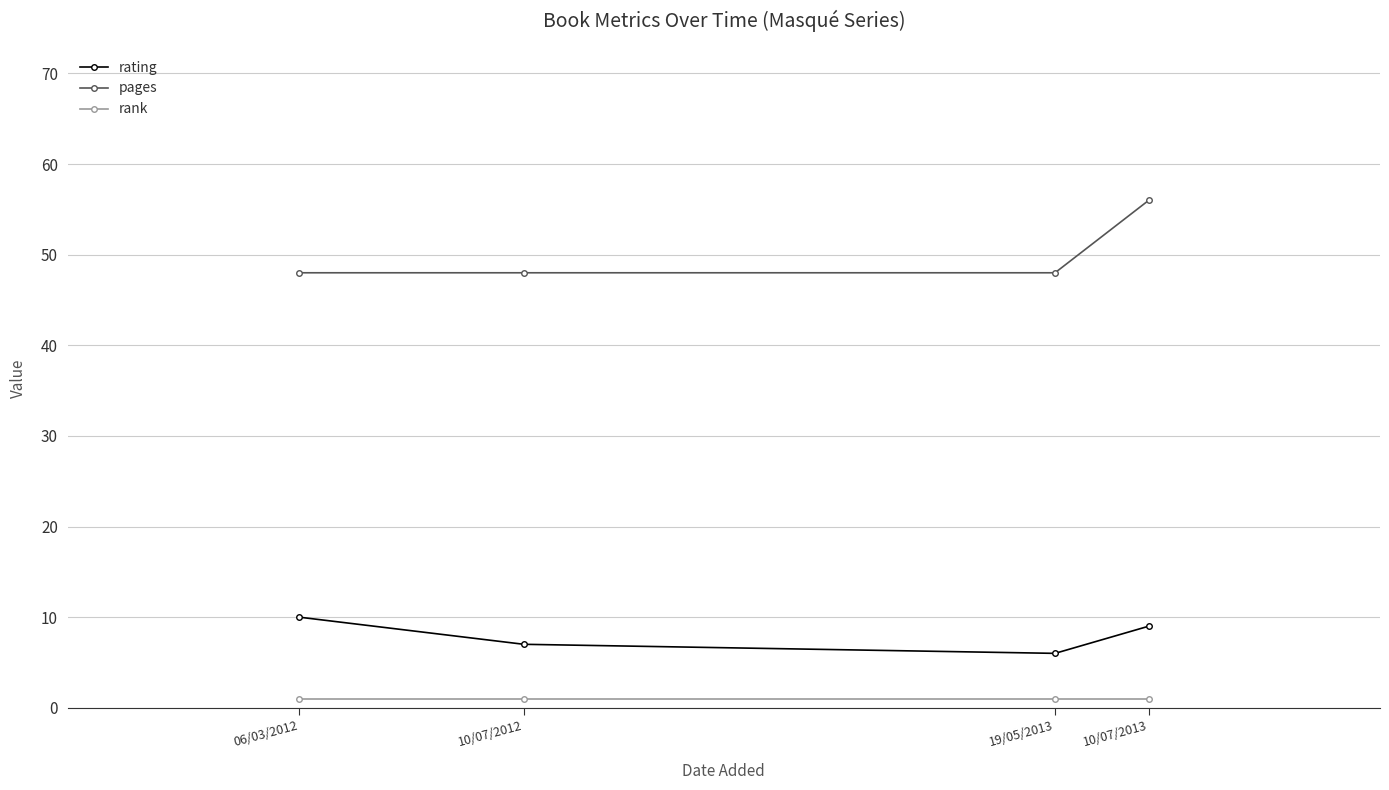

True or false: pages and rank cross at least once.

False